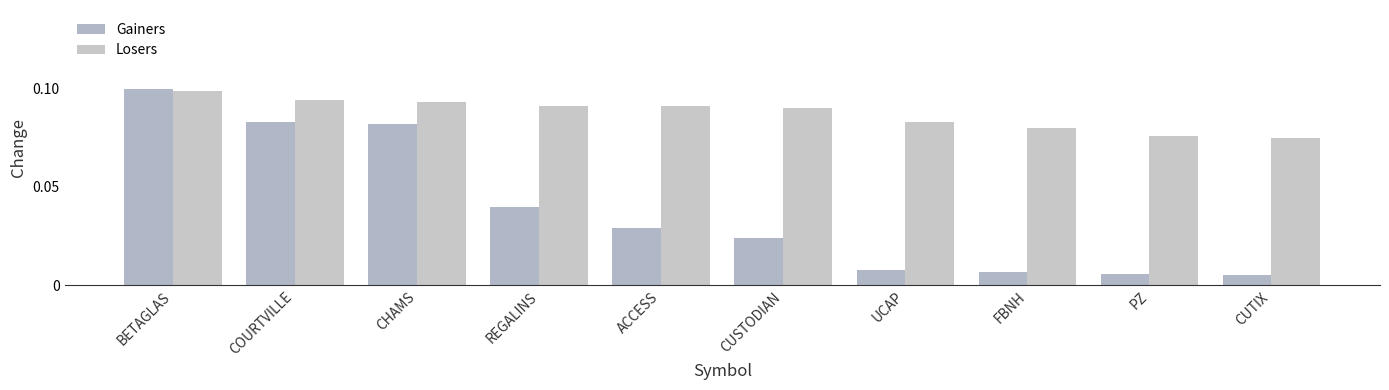

Is it true that Losers equals 0.1 at UCAP?

True